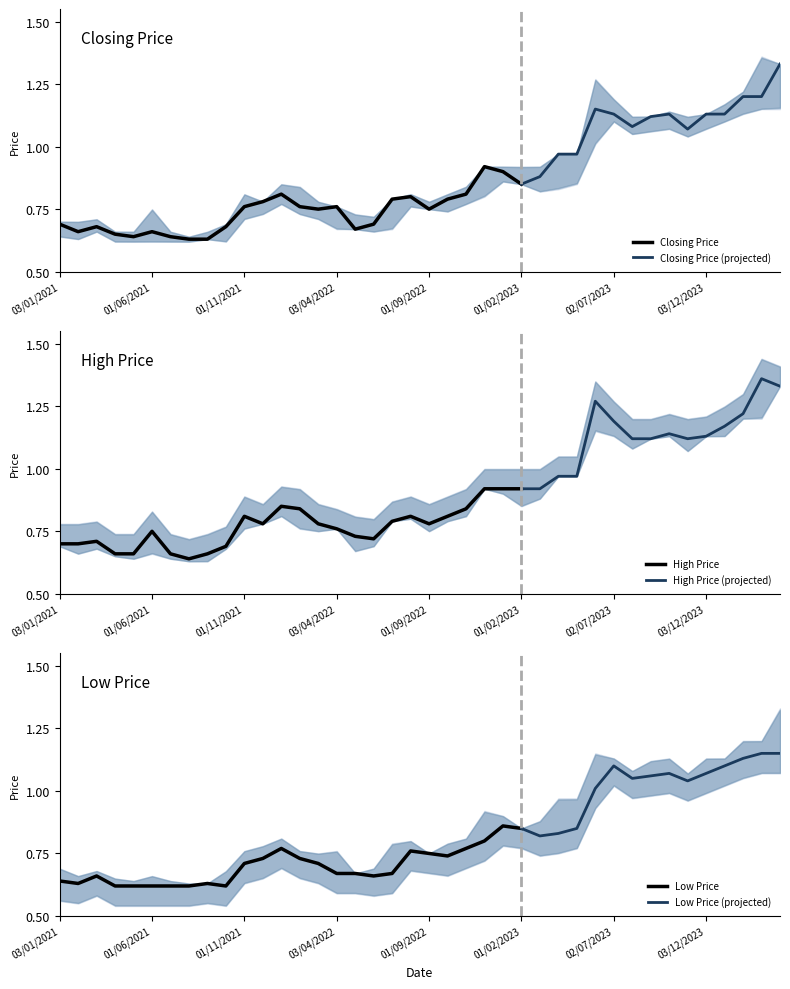

The value of Closing Price at 03/01/2021 is 0.9. True or false?

False